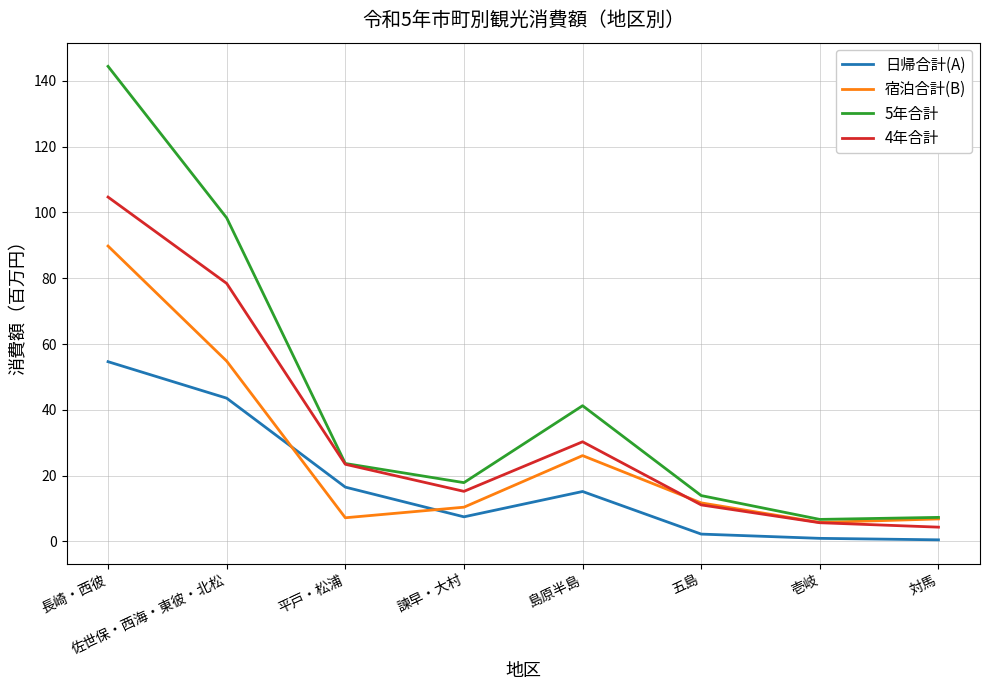

At which label is 5年合計 closest to 75?

佐世保・西海・東彼・北松